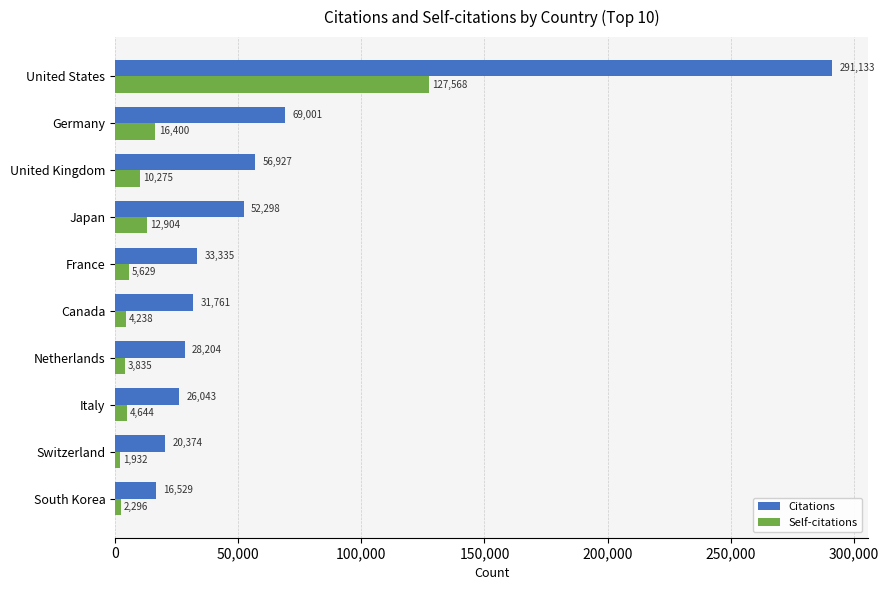

Between Germany and Japan, which series saw the biggest shift?

Citations